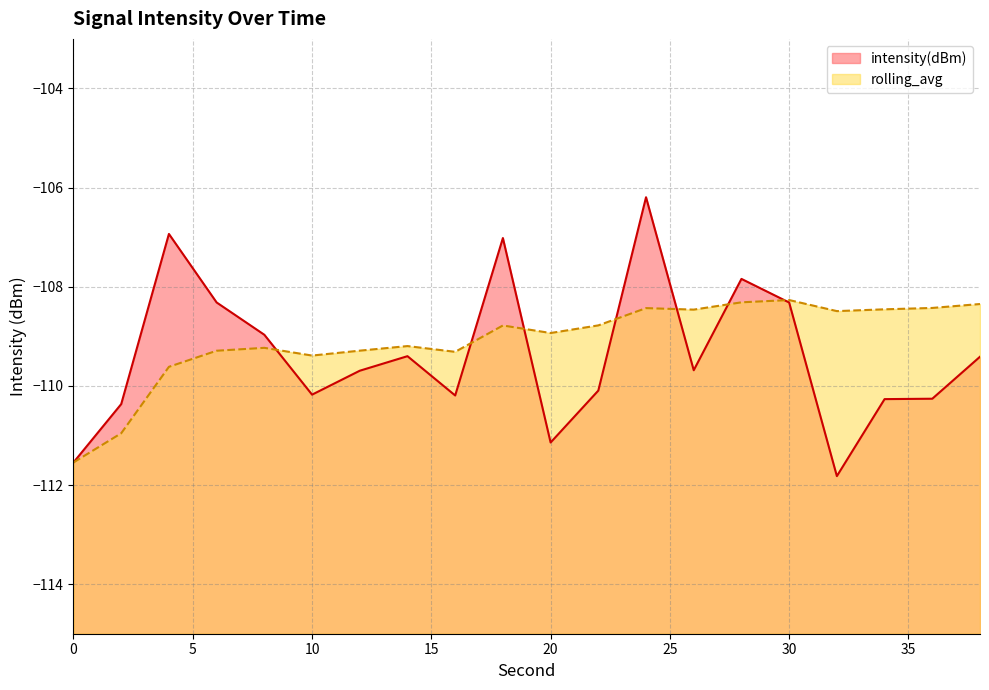

Reading right to left, extract all data points from this chart.

intensity(dBm): 38=-109.4	36=-110.3	34=-110.3	32=-111.8	30=-108.3	28=-107.8	26=-109.7	24=-106.2	22=-110.1	20=-111.1	18=-107.0	16=-110.2	14=-109.4	12=-109.7	10=-110.2	8=-109.0	6=-108.3	4=-106.9	2=-110.4	0=-111.5
rolling_avg: 38=-108.3	36=-108.4	34=-108.5	32=-108.5	30=-108.3	28=-108.3	26=-108.5	24=-108.4	22=-108.8	20=-108.9	18=-108.8	16=-109.3	14=-109.2	12=-109.3	10=-109.4	8=-109.2	6=-109.3	4=-109.6	2=-111.0	0=-111.5